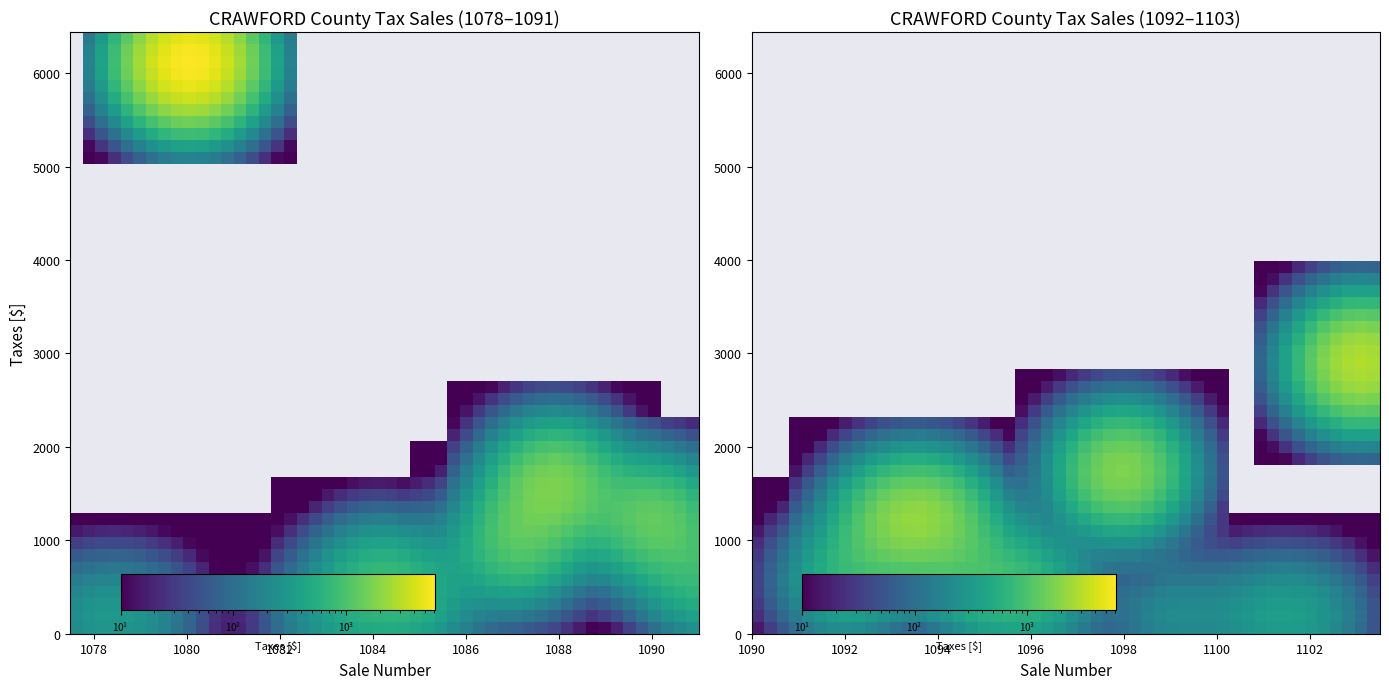

How many values exceed 593?

10